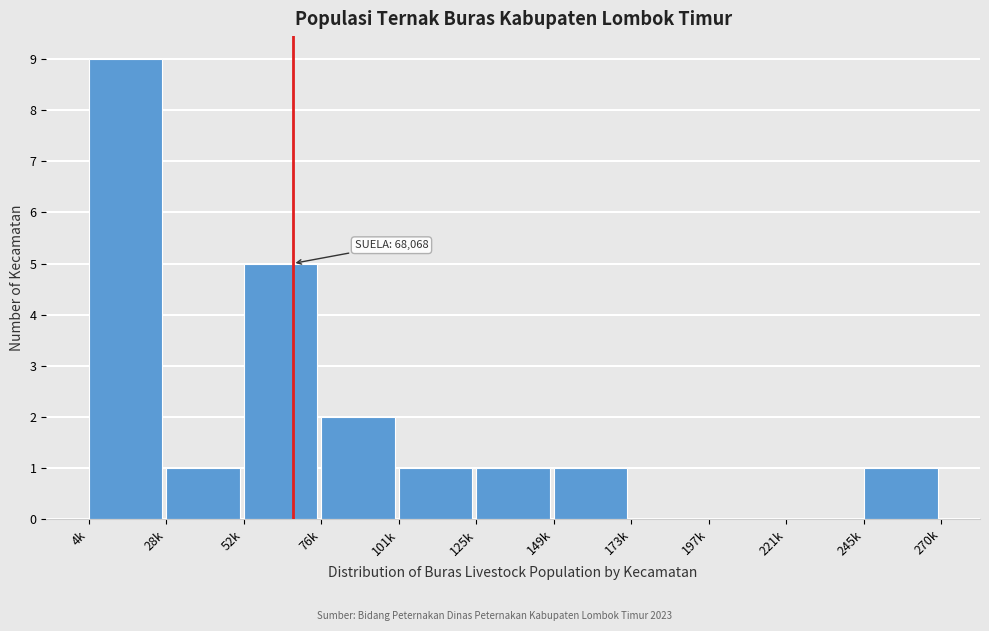

Reading right to left, list all the values displayed in this chart.

245k=1	221k=0	197k=0	173k=0	149k=1	125k=1	101k=1	76k=2	52k=5	28k=1	4k=9